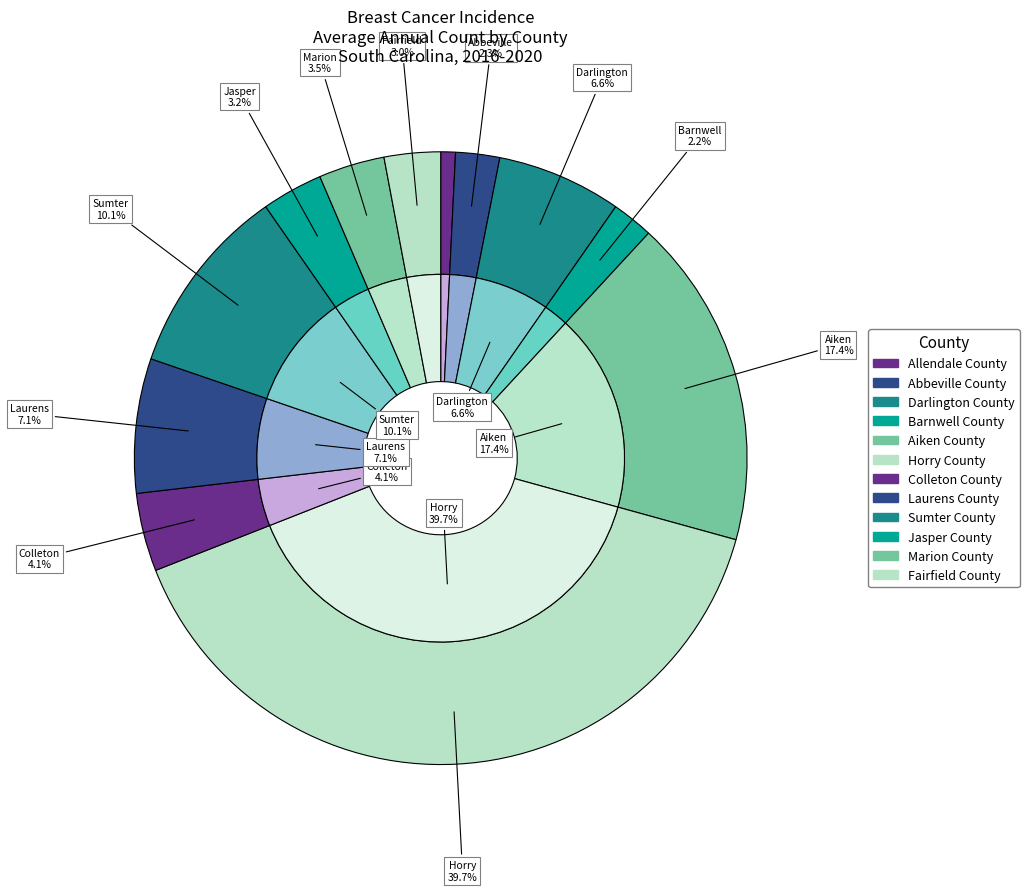

Count the number of slices in the pie.

12